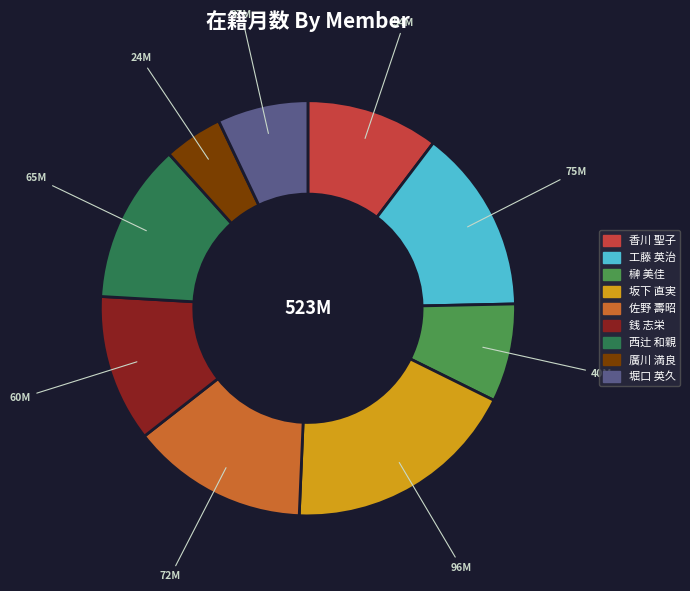

Rank the categories by value from highest to lowest.

坂下 直実, 工藤 英治, 佐野 壽昭, 西辻 和親, 銭 志栄, 香川 聖子, 榊 美佳, 堀口 英久, 廣川 満良